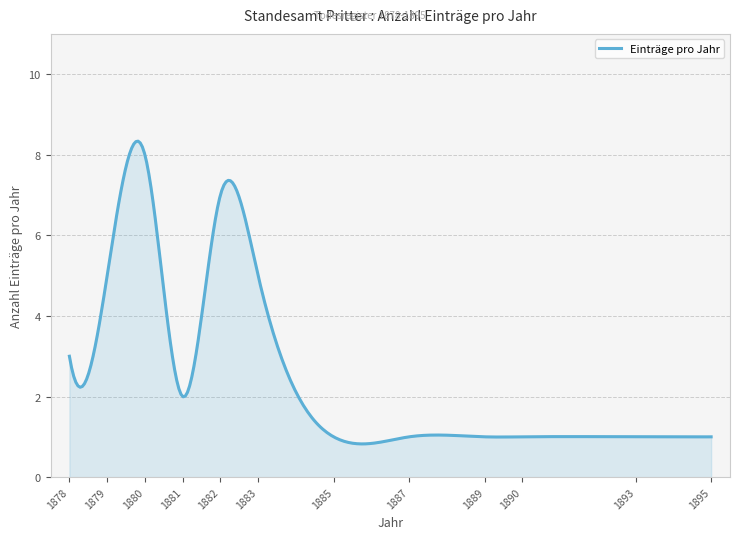

What is the minimum value shown in the chart?

0.8